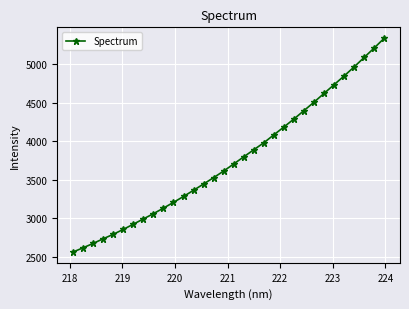

What is the smallest value displayed?

2561.3